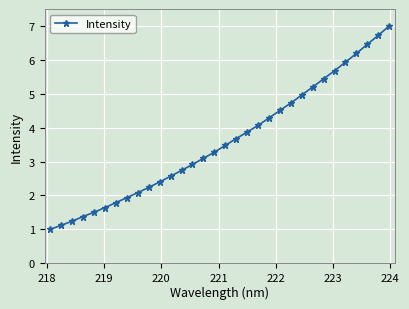

What is the smallest value displayed?

1.0